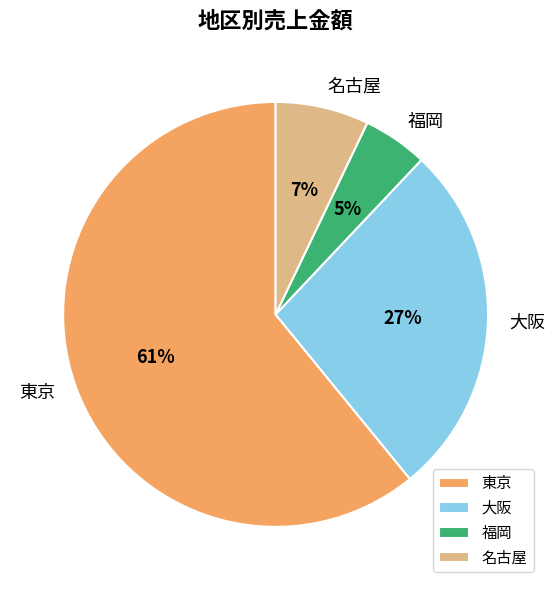

True or false: 東京 accounts for 70% of the total.

False